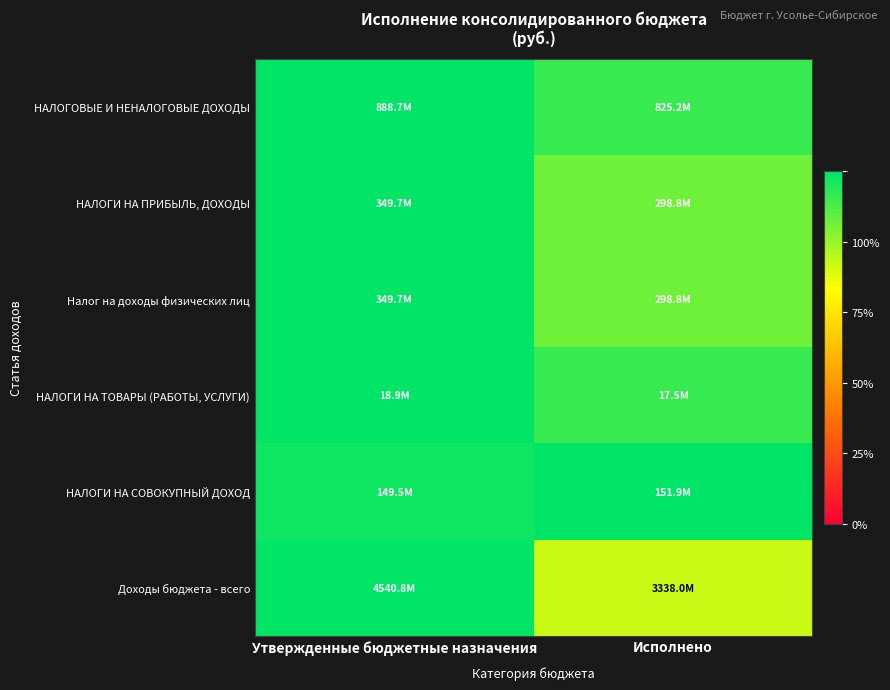

Which series has the widest spread of values?

Доходы бюджета - всего